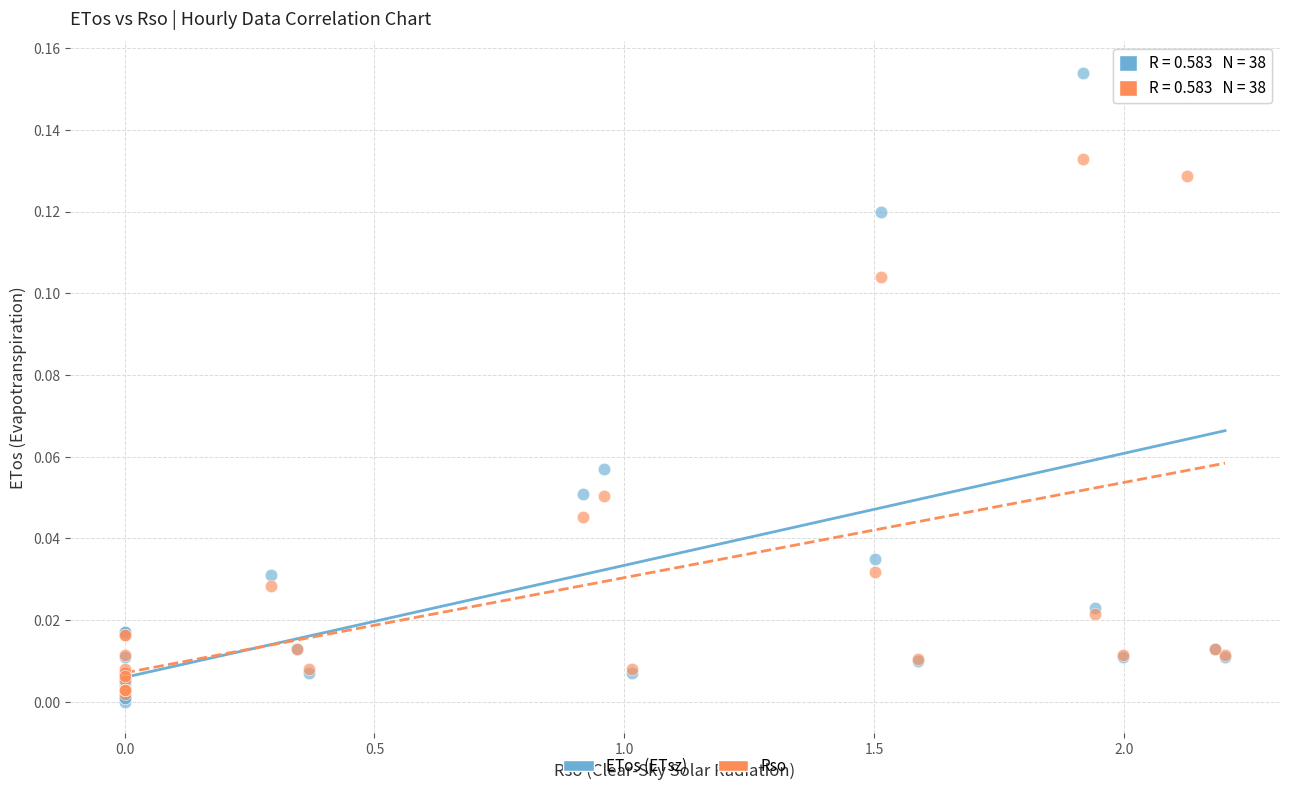

What are all the series names shown in the legend?

ETos (ETsz), Rso